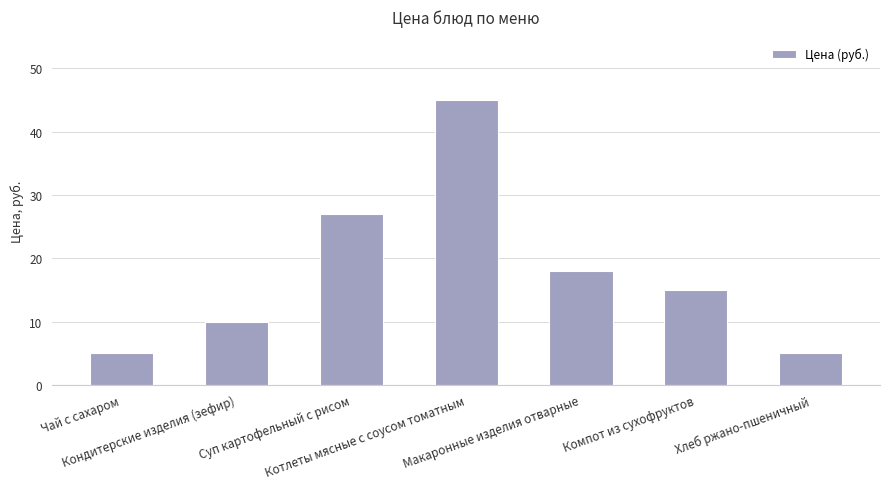

What is the value of the 3rd bar from the left?

27